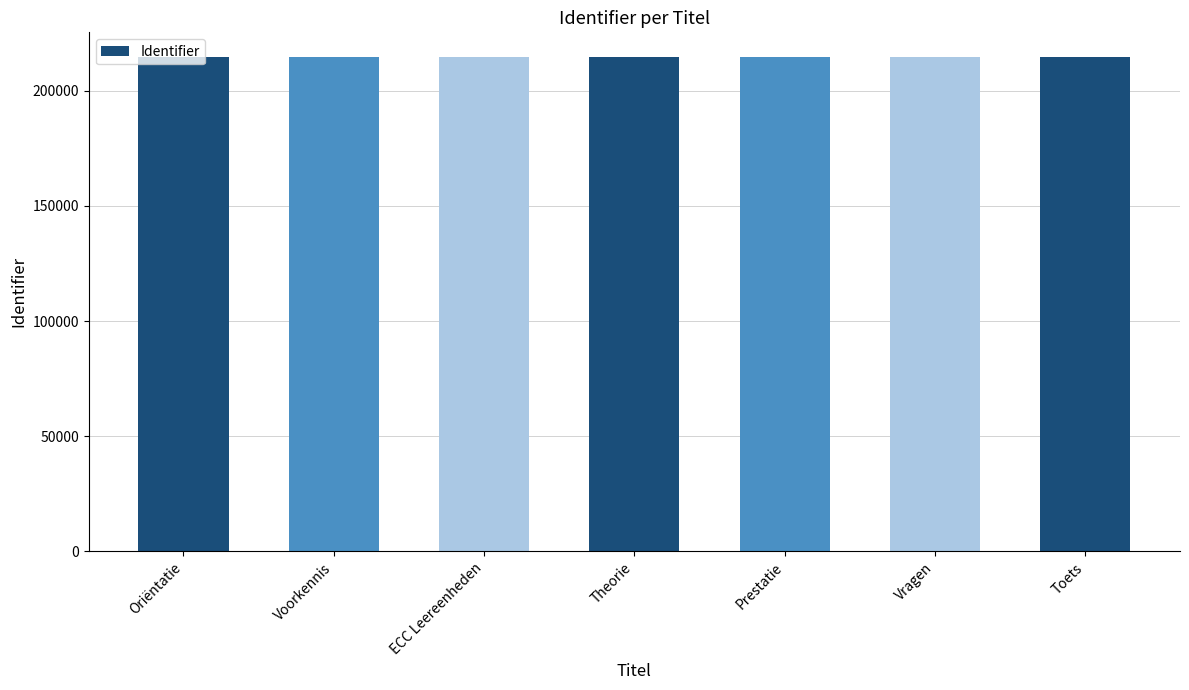

How many categories are shown in the chart?

7